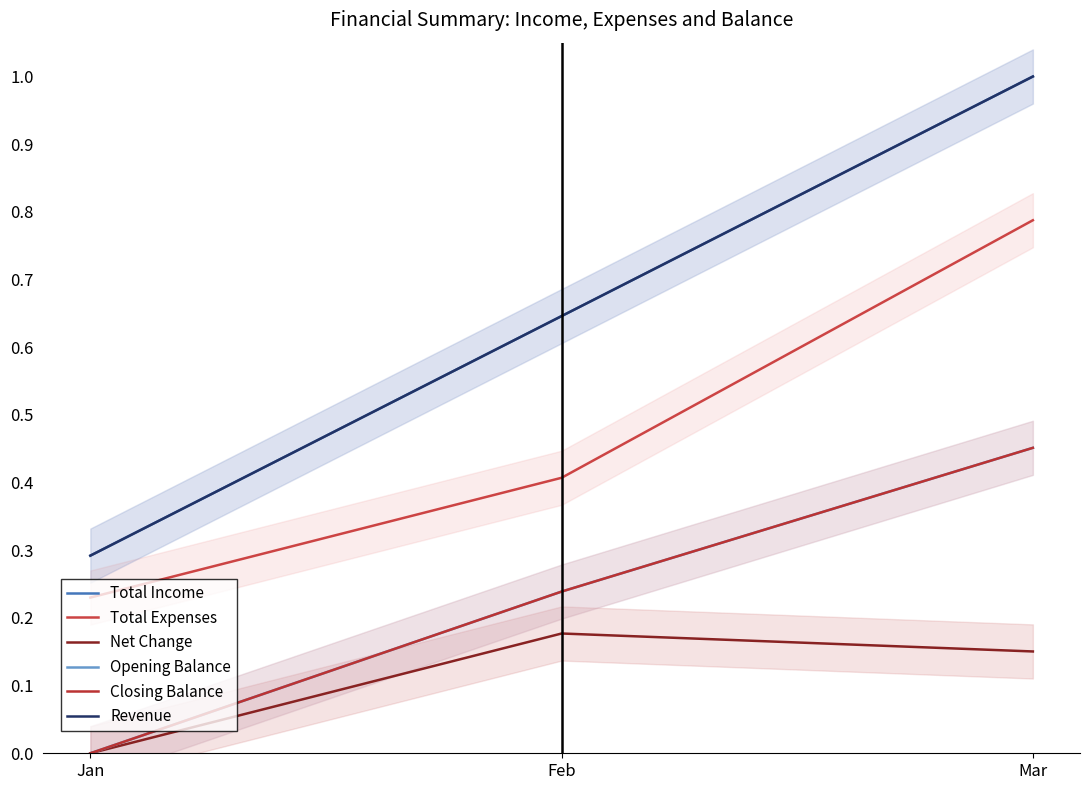

At which category does the chart reach its minimum across all series?

Jan